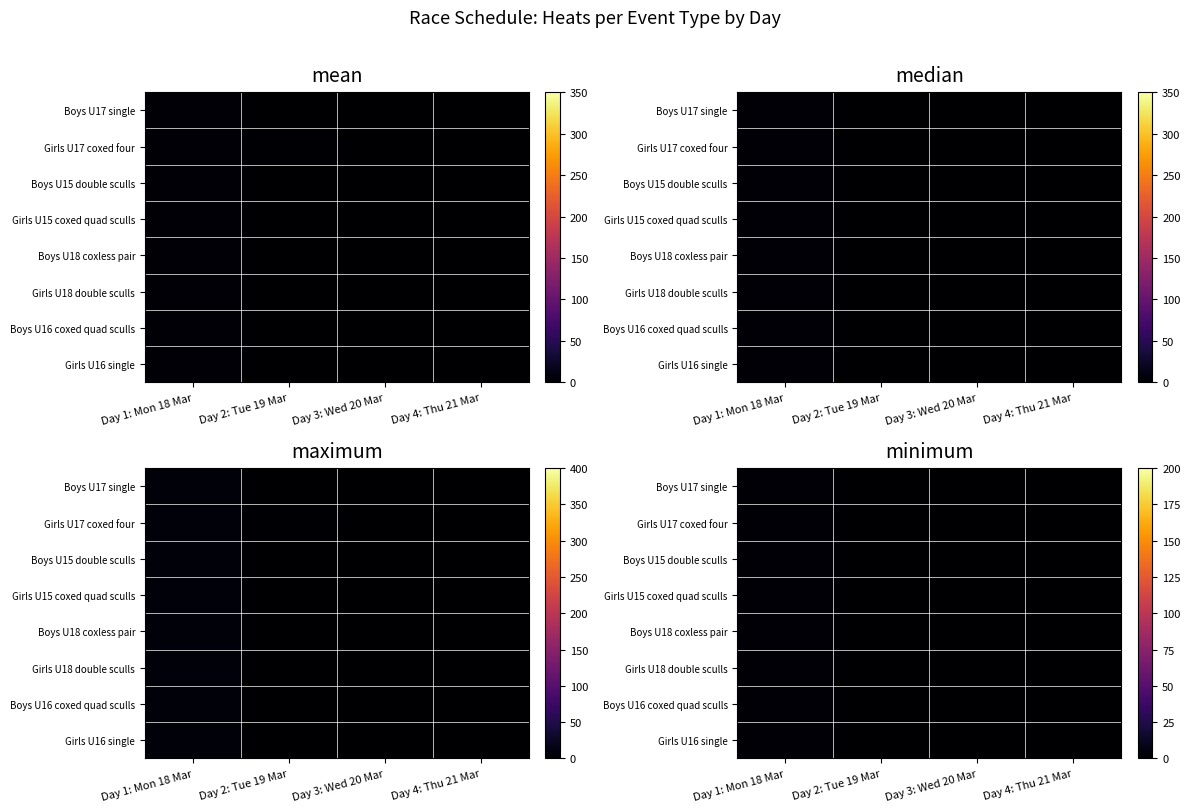

The value of Girls U17 coxed four at Day 2: Tue 19 Mar is 0.9. True or false?

False